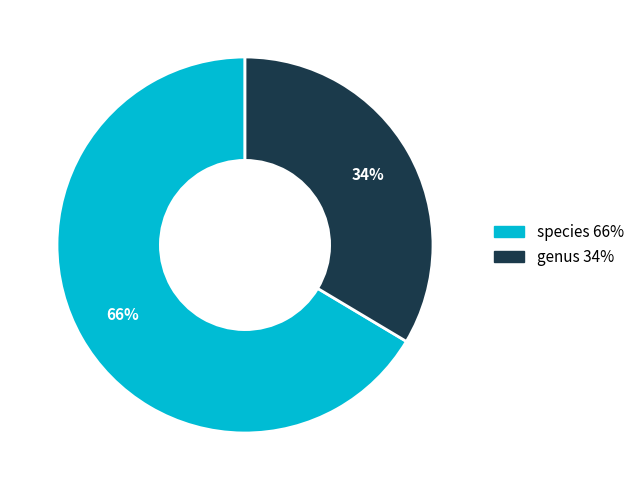

Which slice is the smallest?

genus